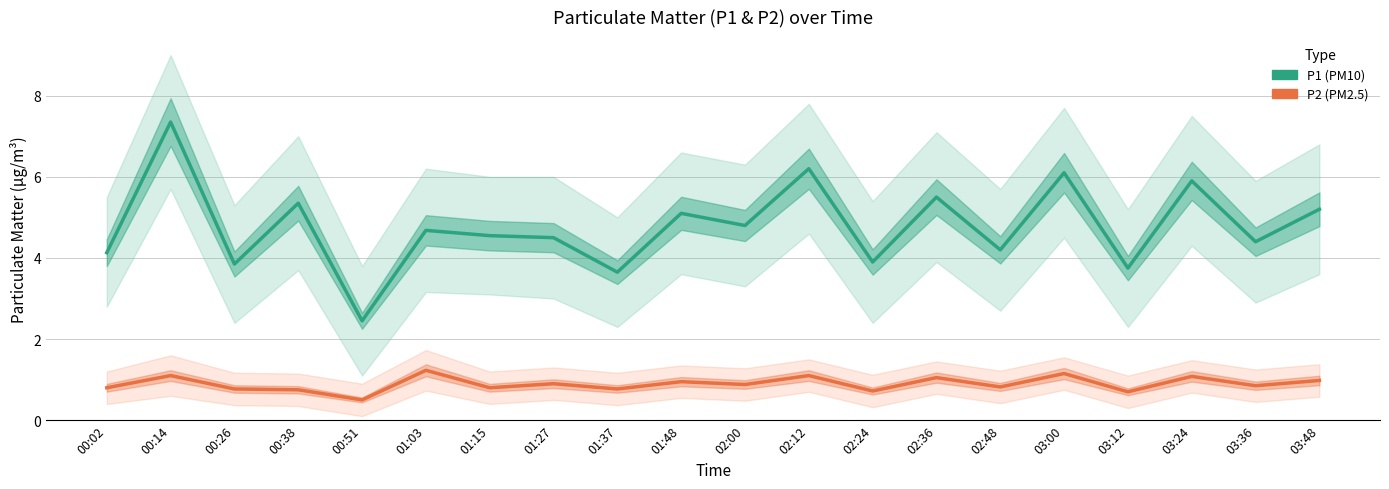

Is the value of P1 (PM10) at 03:00 greater than the value of P2 (PM2.5) at 00:26?

Yes